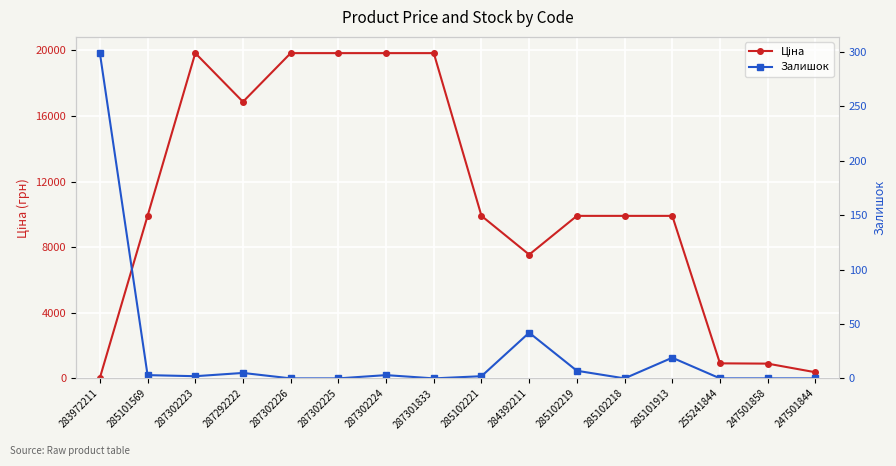

Which series has the widest spread of values?

Ціна